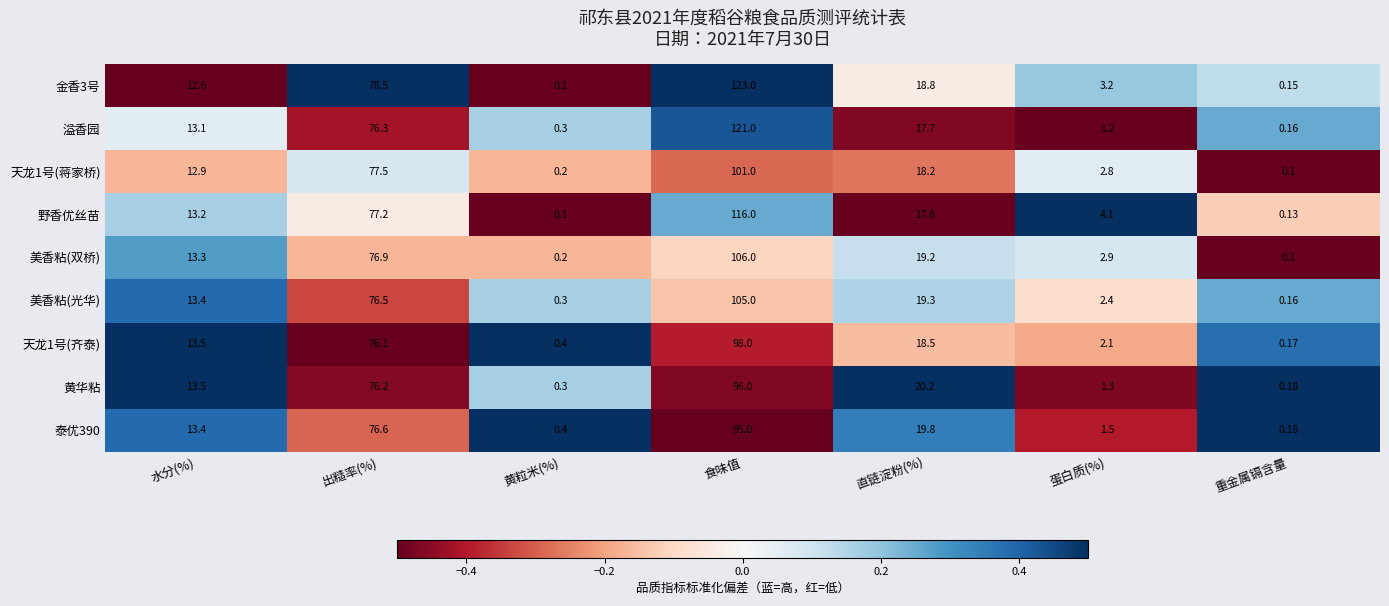

At which category is the sum across all series the highest?

食味值